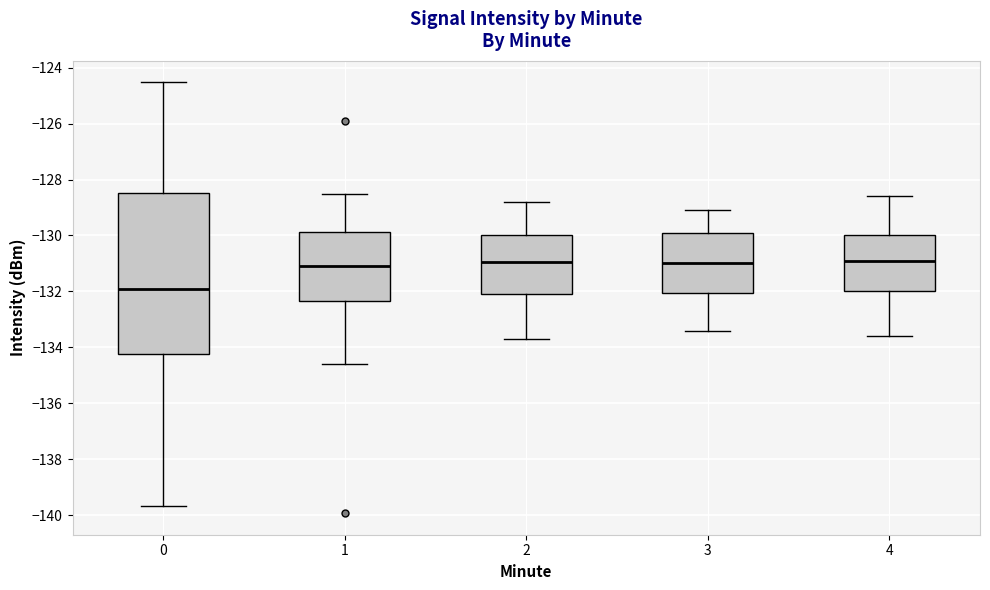

Reading left to right, read every box against the y-axis: the position of its median line, the range the box covers, and the ends of its whiskers. The values are not printed on the chart, so give them approximately, as read against the axis.

0: median -132.0, box -134.2 to -128.4, whiskers -139.6 to -124.6
1: median -131.0, box -132.4 to -129.8, whiskers -134.6 to -128.4
2: median -131.0, box -132.0 to -130.0, whiskers -133.6 to -128.8
3: median -131.0, box -132.0 to -129.8, whiskers -133.4 to -129.0
4: median -130.8, box -132.0 to -130.0, whiskers -133.6 to -128.6